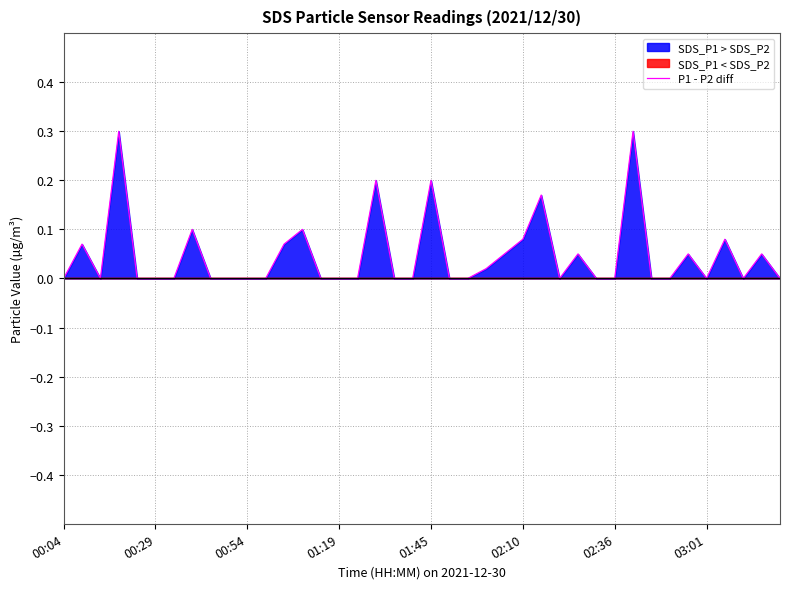

Reading left to right, list all the values displayed in this chart.

0.0	0.1	0.0	0.3	0.0	0.0	0.0	0.1	0.0	0.0	0.0	0.0	0.1	0.1	0.0	0.0	0.0	0.2	0.0	0.0	0.2	0.0	0.0	0.0	0.0	0.1	0.2	0.0	0.1	0.0	0.0	0.3	0.0	0.0	0.0	0.0	0.1	0.0	0.0	0.0